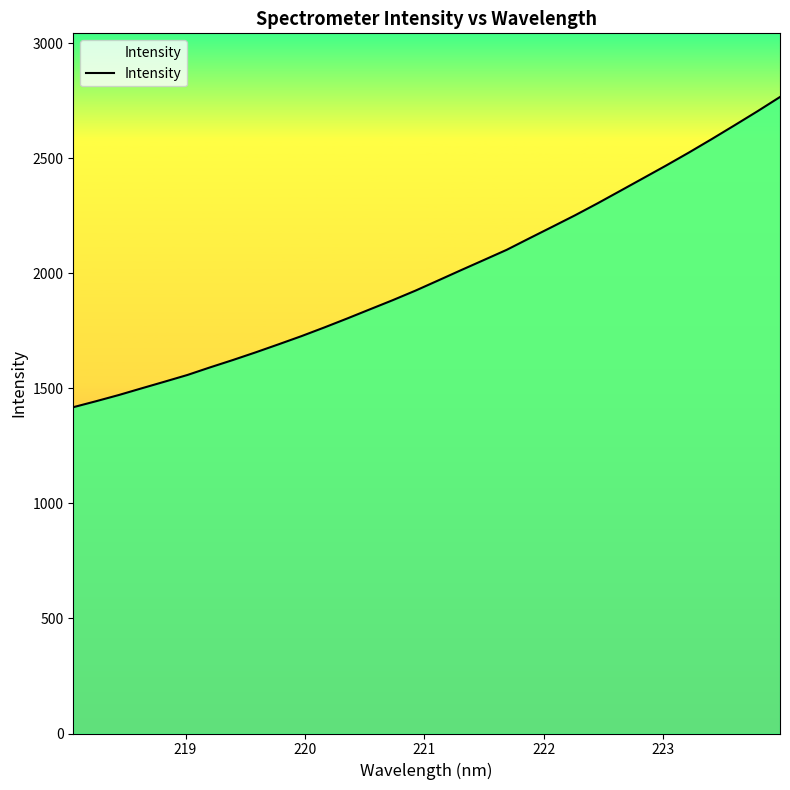

What is the maximum value shown in the chart?

2765.9